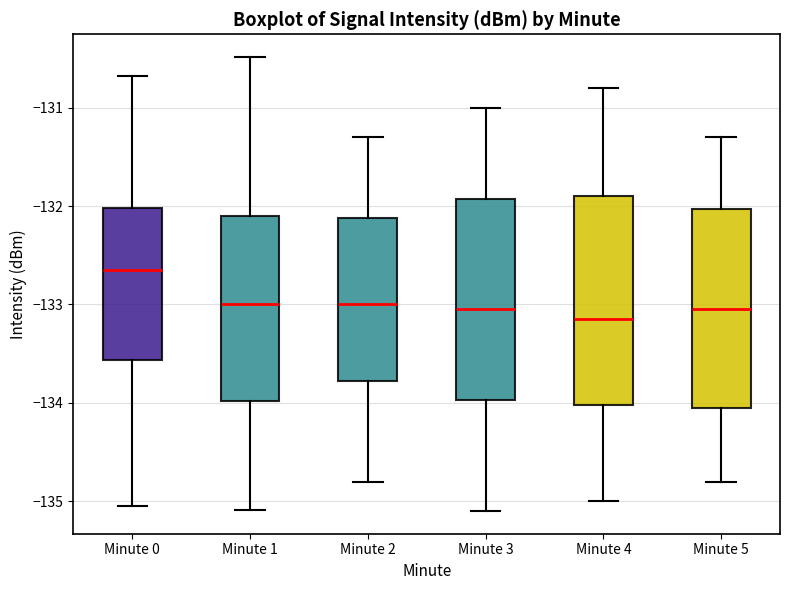

Where is the upper edge of the box for Minute 3 on the y-axis? The values are not printed on the chart, so give them approximately, as read against the axis.

-131.9